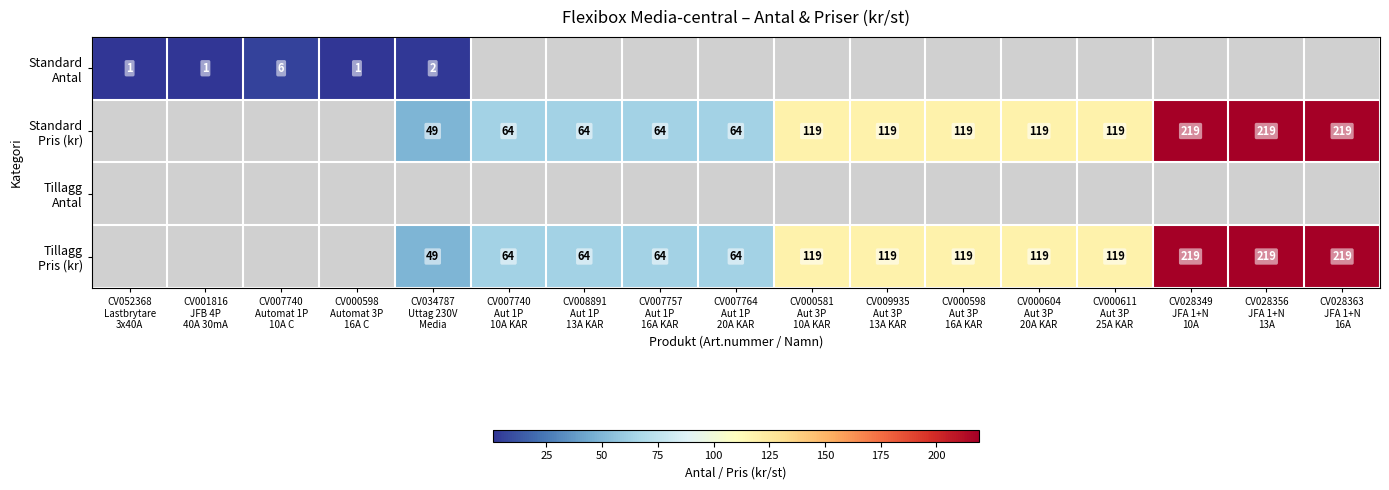

Rank the series by their maximum value, from lowest to highest.

Standard Antal, Standard Pris (kr), Tillagg Antal, Tillagg Pris (kr)